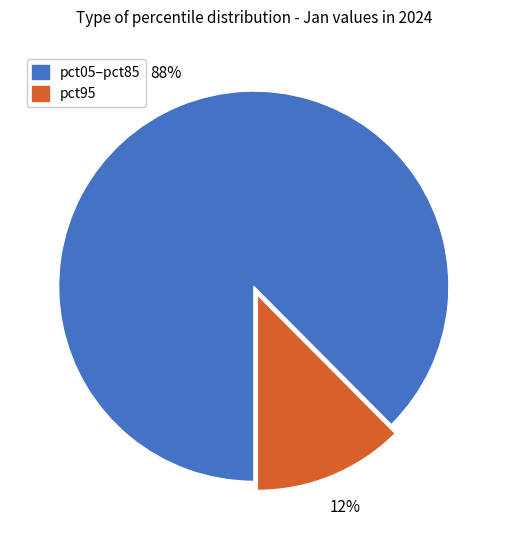

To the nearest percent, what is the average slice percentage?

50%